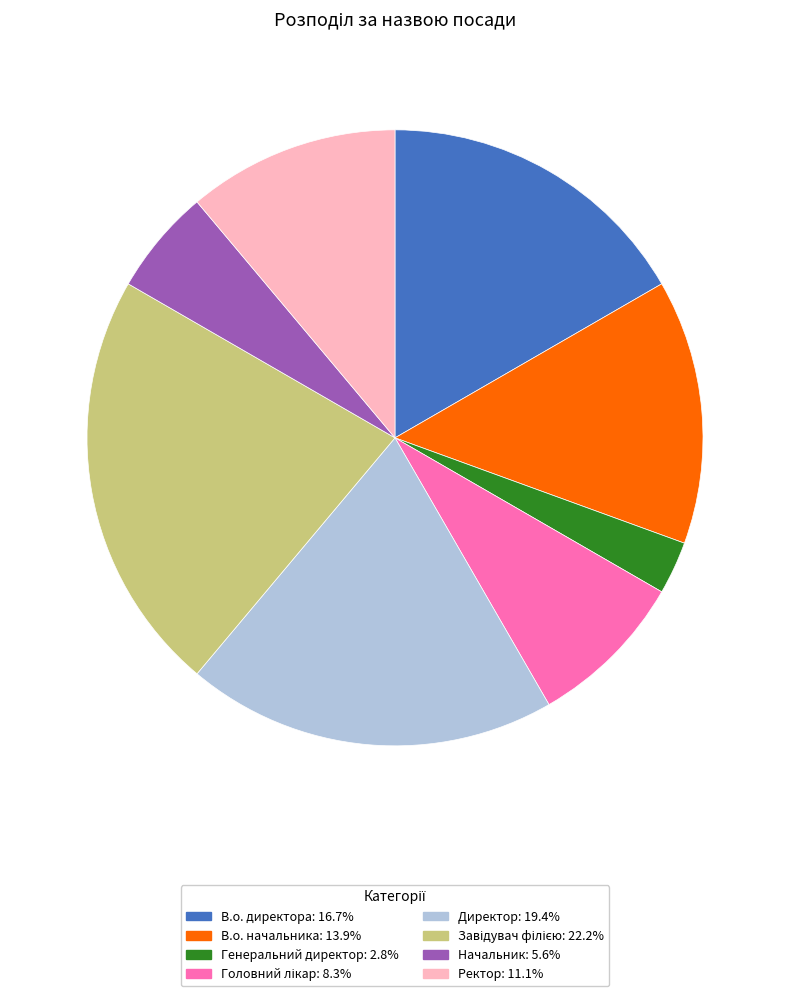

What is the smallest slice in the pie chart?

Генеральний директор